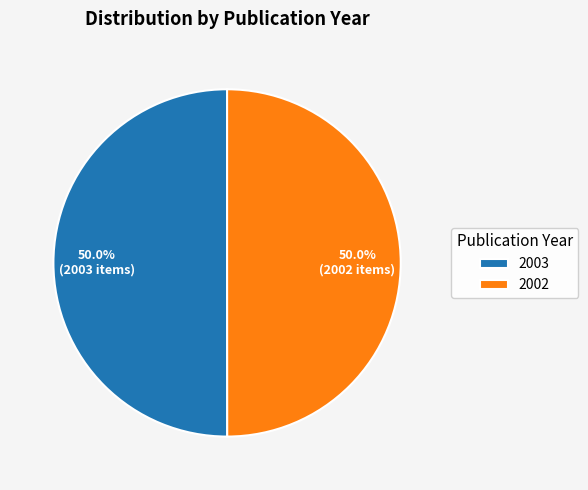

To the nearest percent, what portion does 2003 represent?

50%